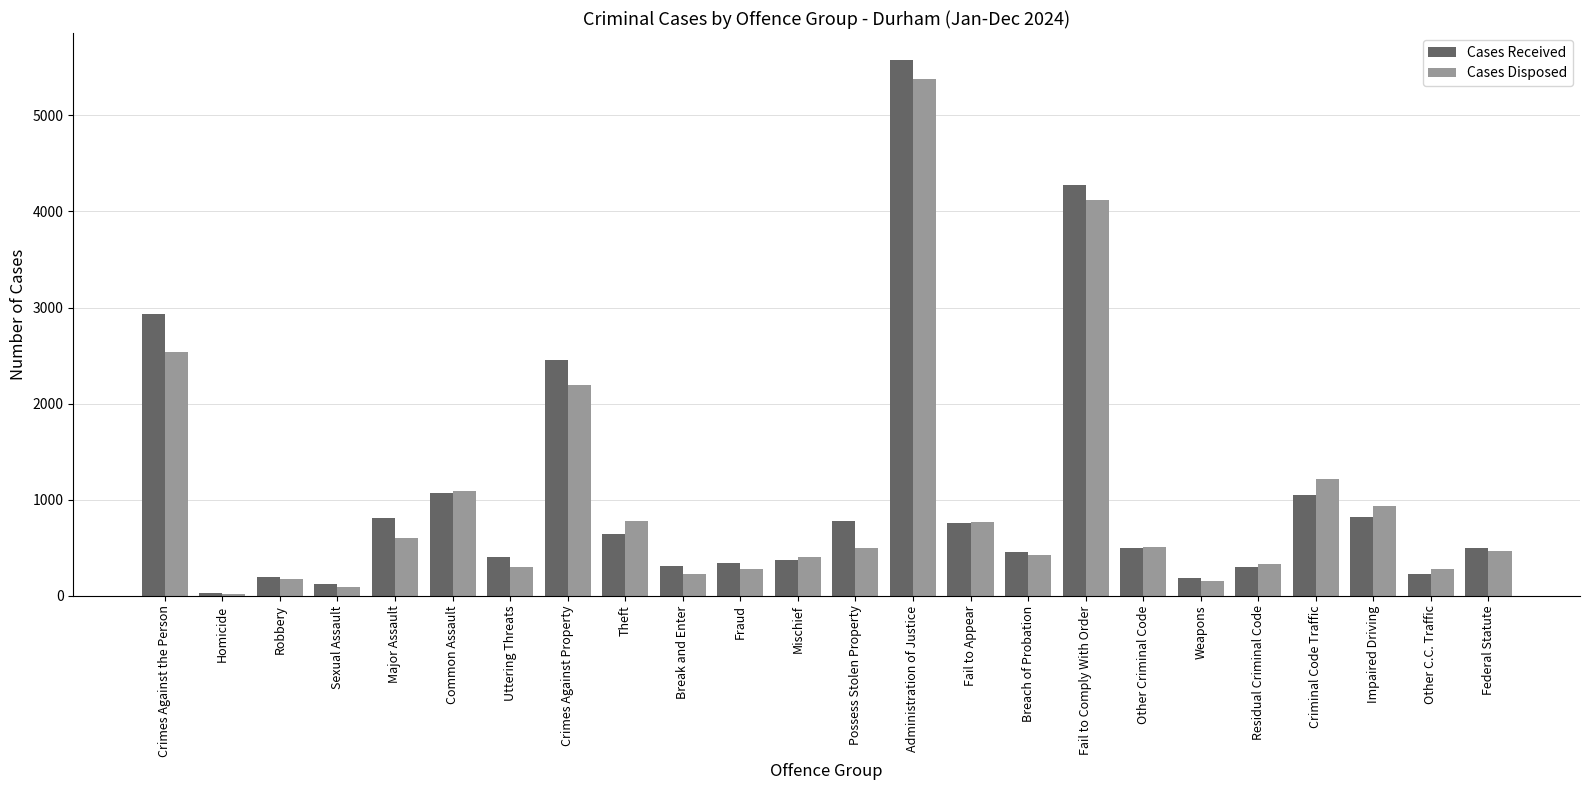

At how many categories does at least one series exceed 1725?

4